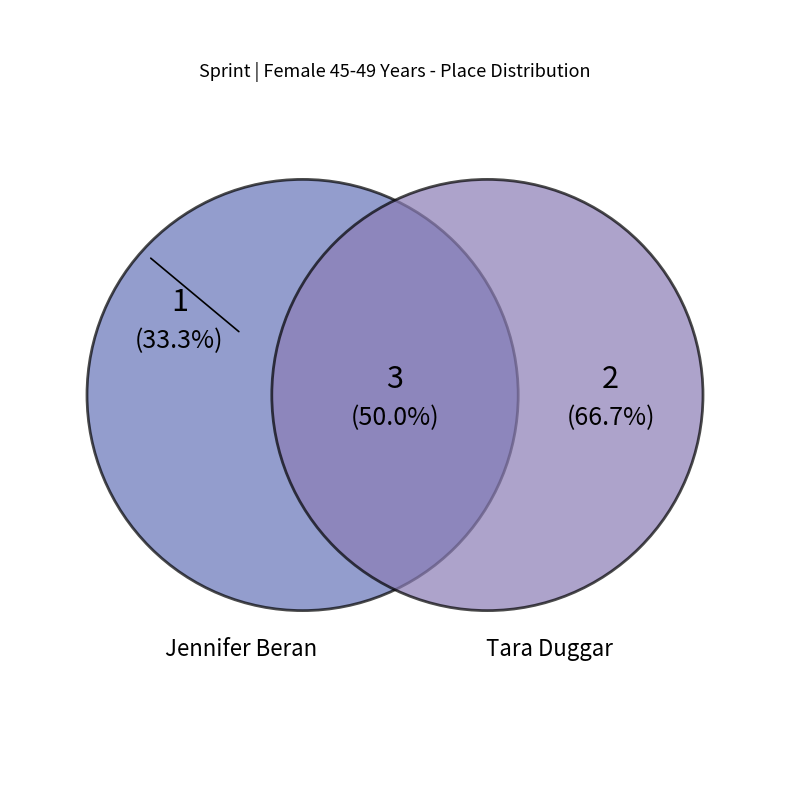

Count the number of slices in the pie.

2